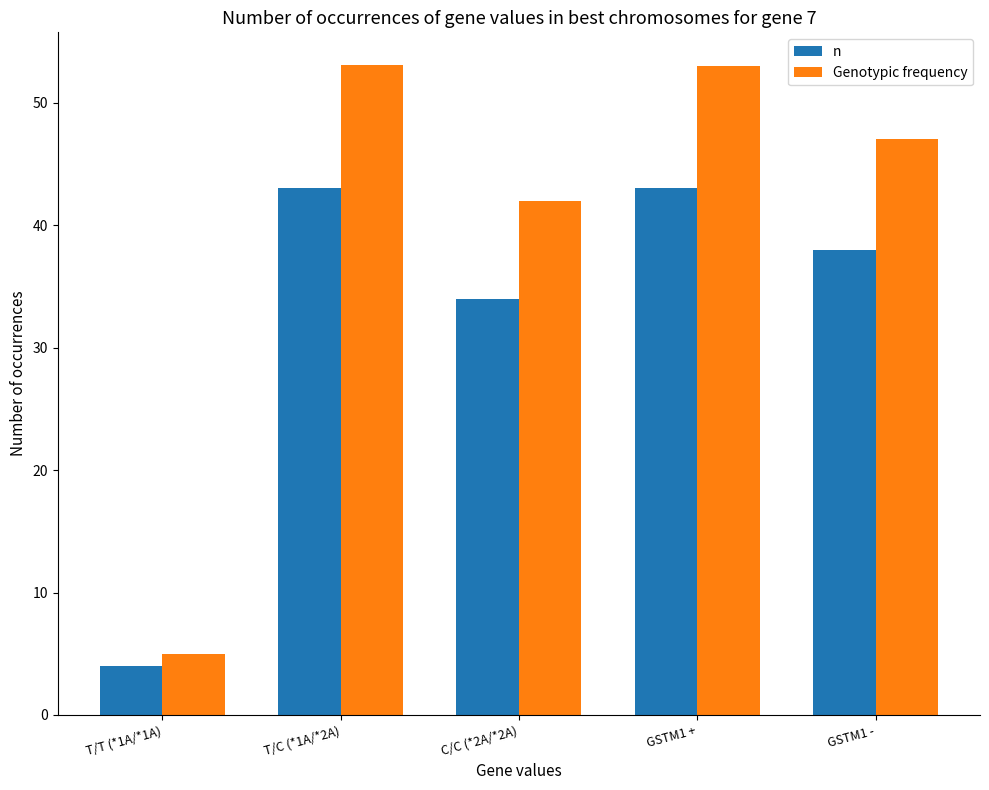

Where is Genotypic frequency nearest to the value 29?

C/C (*2A/*2A)